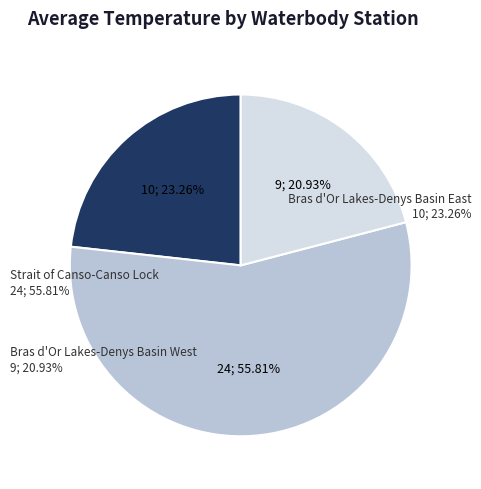

Is there any slice that represents more than half of the pie?

Yes